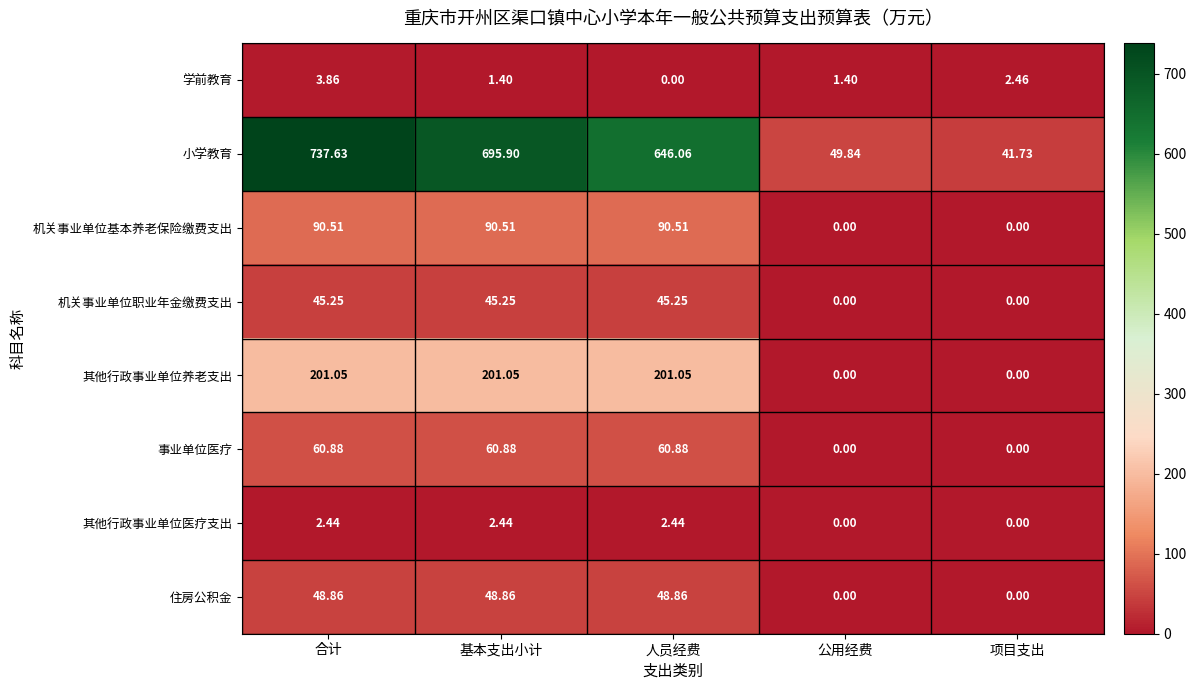

At which category is the sum across all series the highest?

合计